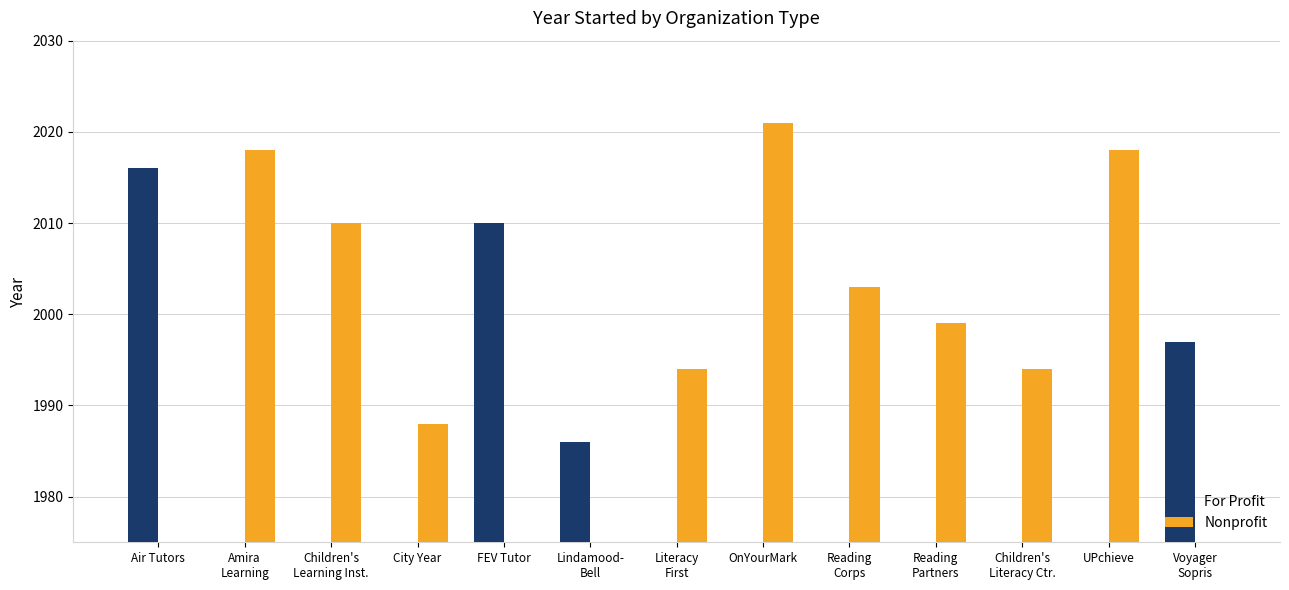

What are all the series names shown in the legend?

For Profit, Nonprofit